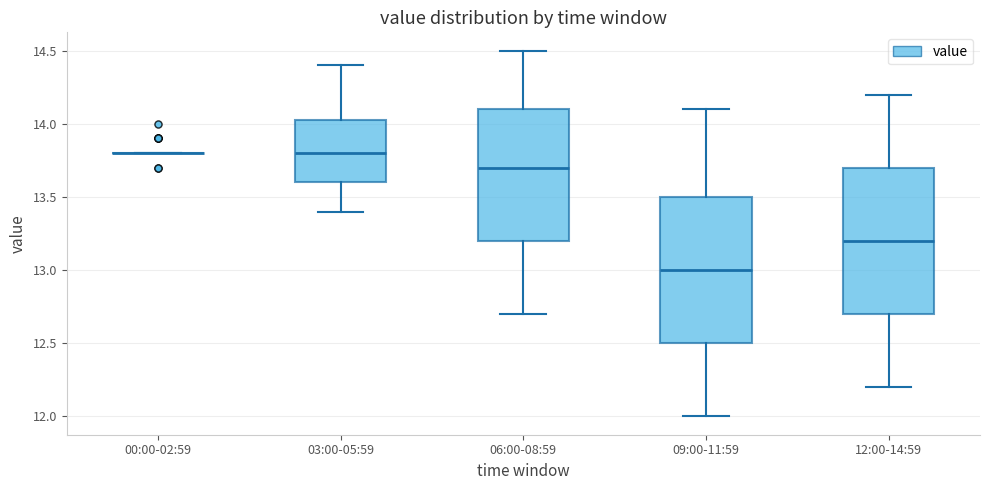

Reading left to right, transcribe this box plot: for each box, give where its median line is, the range the box spans, and where its two whiskers end, as read against the y-axis. The values are not printed on the chart, so give them approximately, as read against the axis.

00:00-02:59: box collapsed to a line at 13.80, whiskers 13.80 to 13.80
03:00-05:59: median 13.80, box 13.60 to 14.05, whiskers 13.40 to 14.40
06:00-08:59: median 13.70, box 13.20 to 14.10, whiskers 12.70 to 14.50
09:00-11:59: median 13.00, box 12.50 to 13.50, whiskers 12.00 to 14.10
12:00-14:59: median 13.20, box 12.70 to 13.70, whiskers 12.20 to 14.20